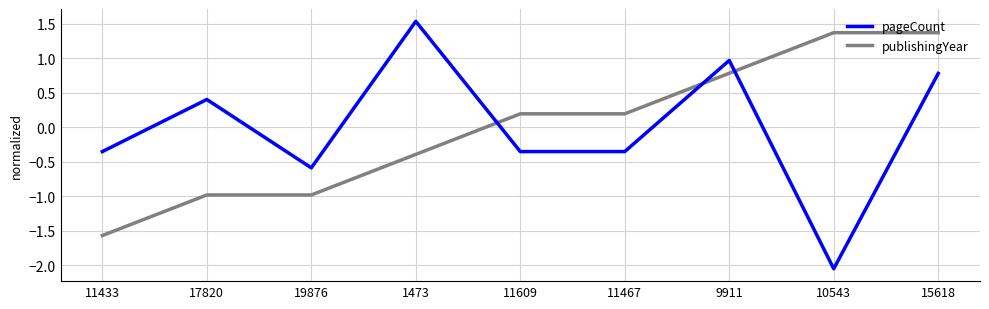

Is it true that pageCount equals -0.4 at 11433?

True